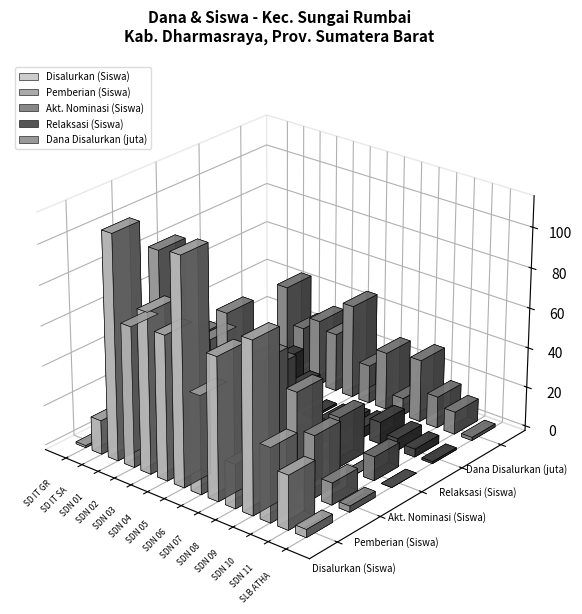

What is the label of the 6th bar from the right?

SDN 07